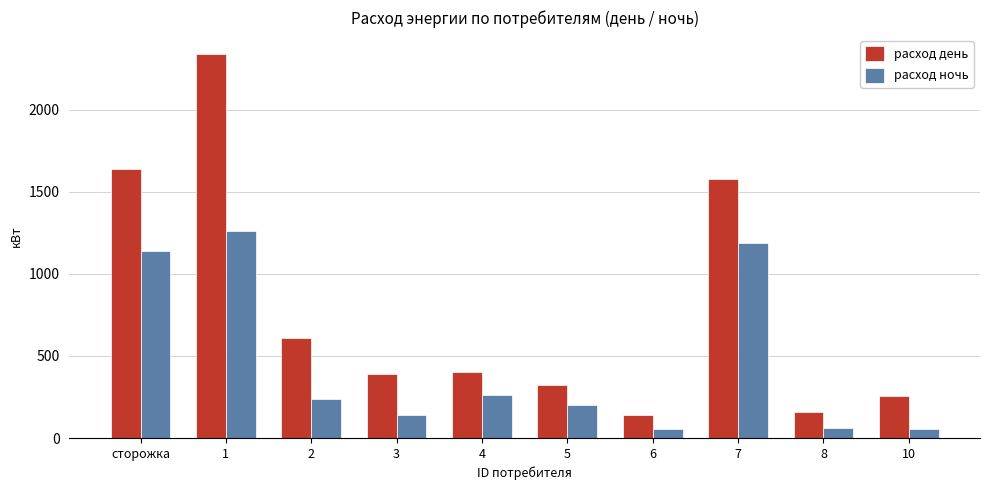

List the series in order of their overall mean, lowest first.

расход ночь, расход день